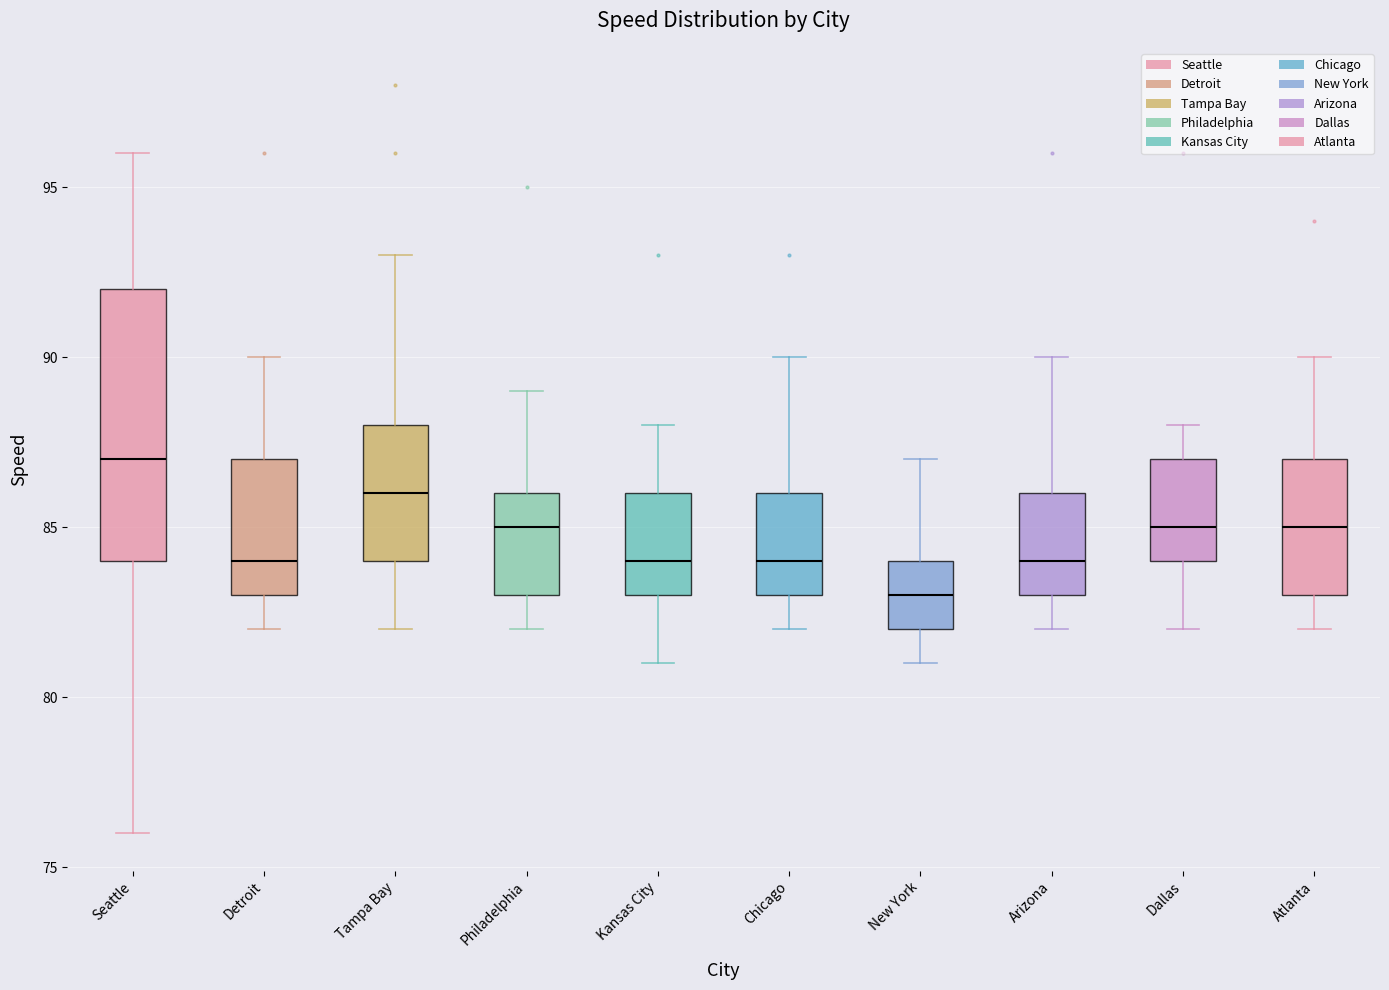

Where is the lower edge of the box for Detroit on the y-axis? The values are not printed on the chart, so give them approximately, as read against the axis.

83